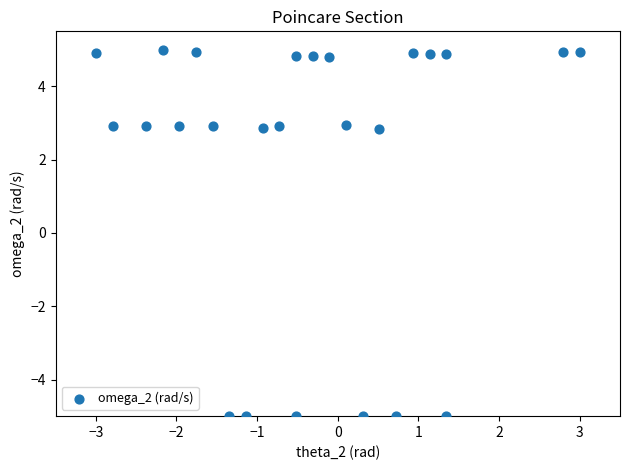

What is the range of Y values (max minus min)?

10.0